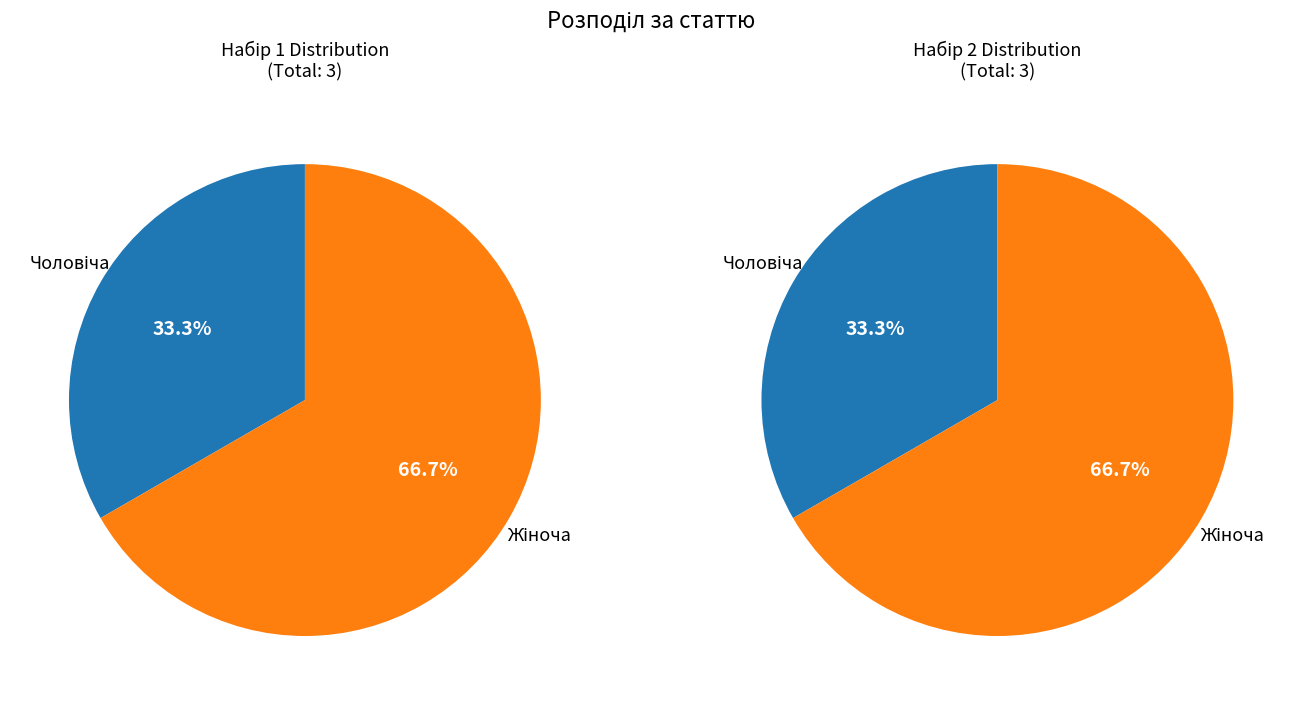

To the nearest percent, what is the difference between the largest and smallest slice percentages?

33%